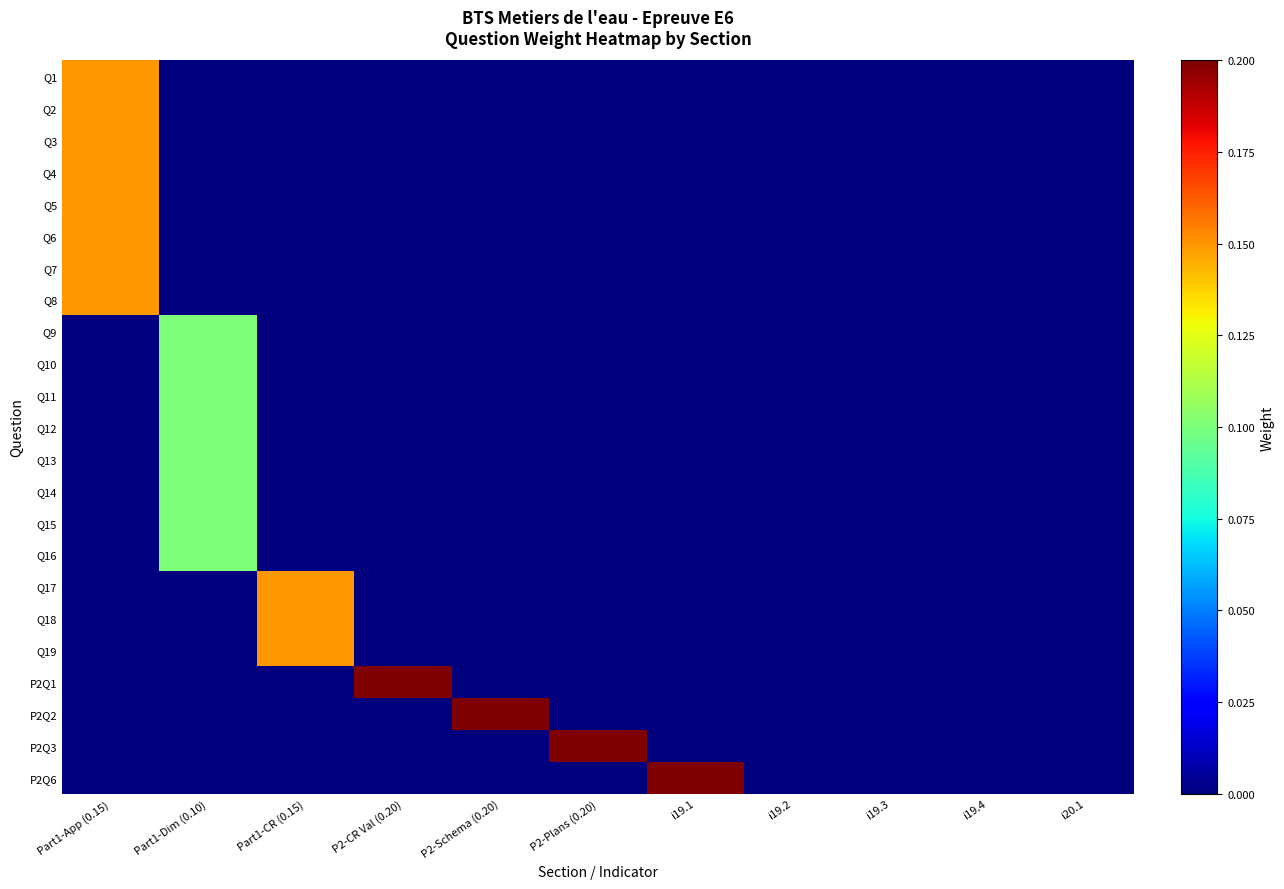

Which series has the widest spread of values?

P2Q1